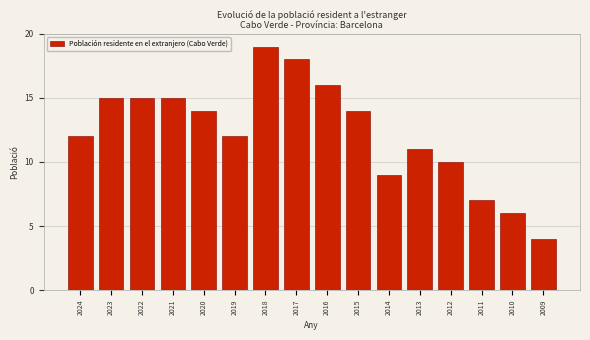

Reading left to right, what are all the values shown in this chart?

12	15	15	15	14	12	19	18	16	14	9	11	10	7	6	4